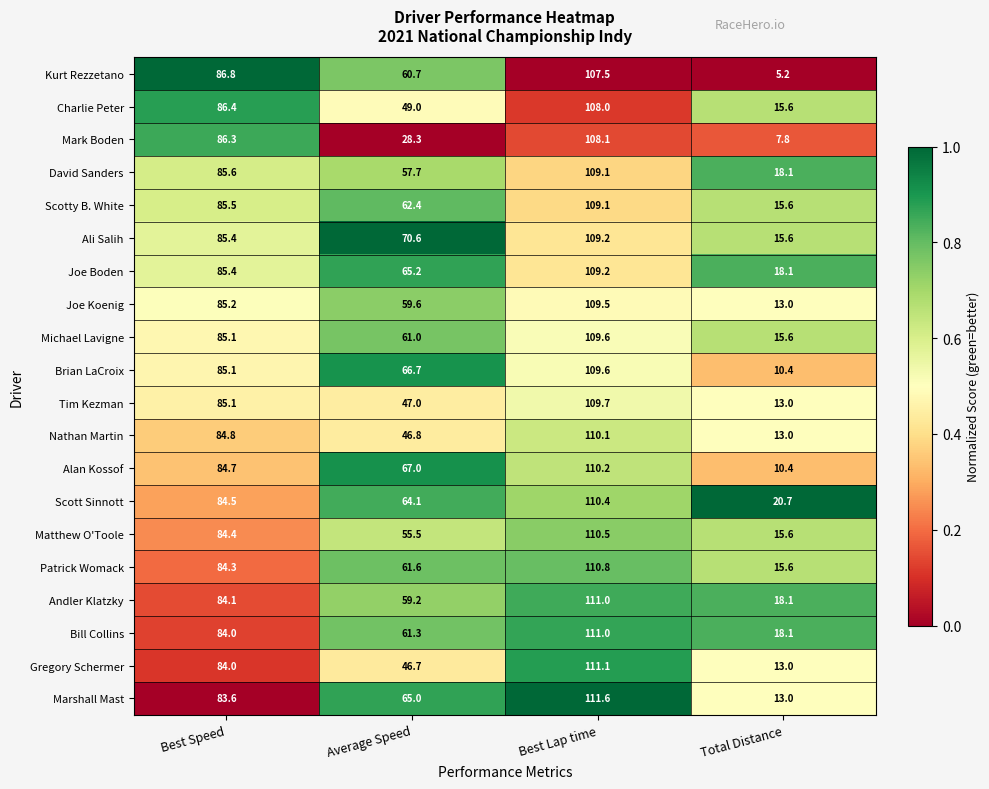

What is the smallest value displayed?

5.2